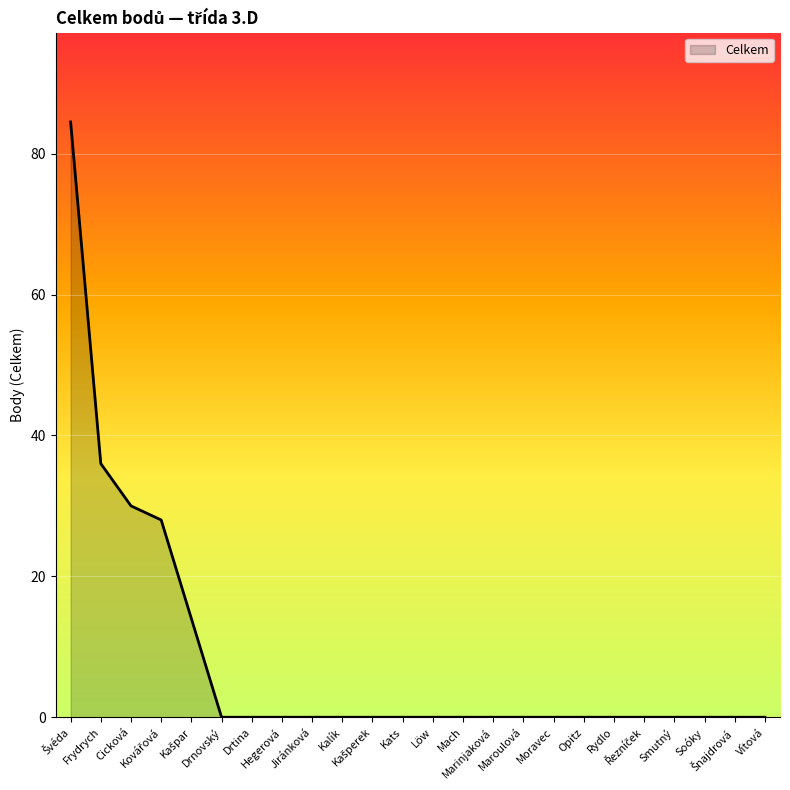

At which label is the value closest to 42?

Frydrych